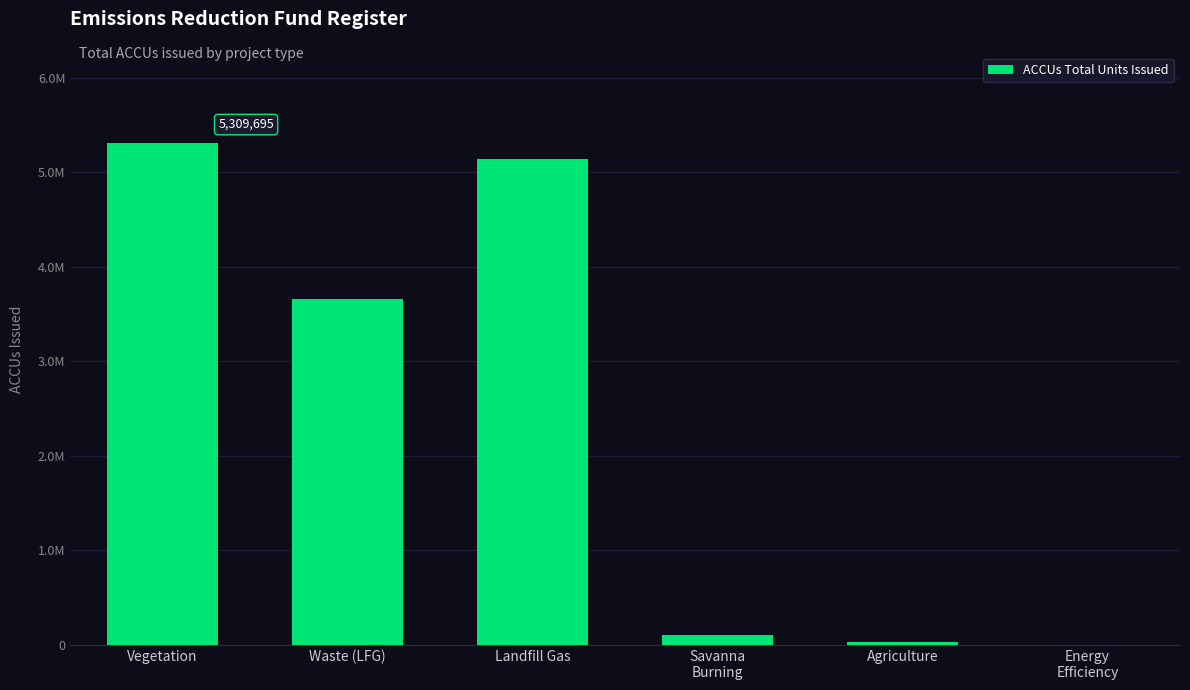

What is the difference between the values at Savanna
Burning and Agriculture?

79116